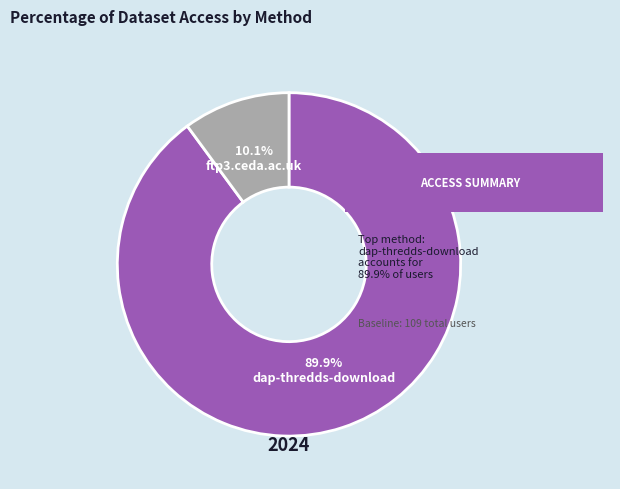

Is there any slice that represents more than half of the pie?

Yes